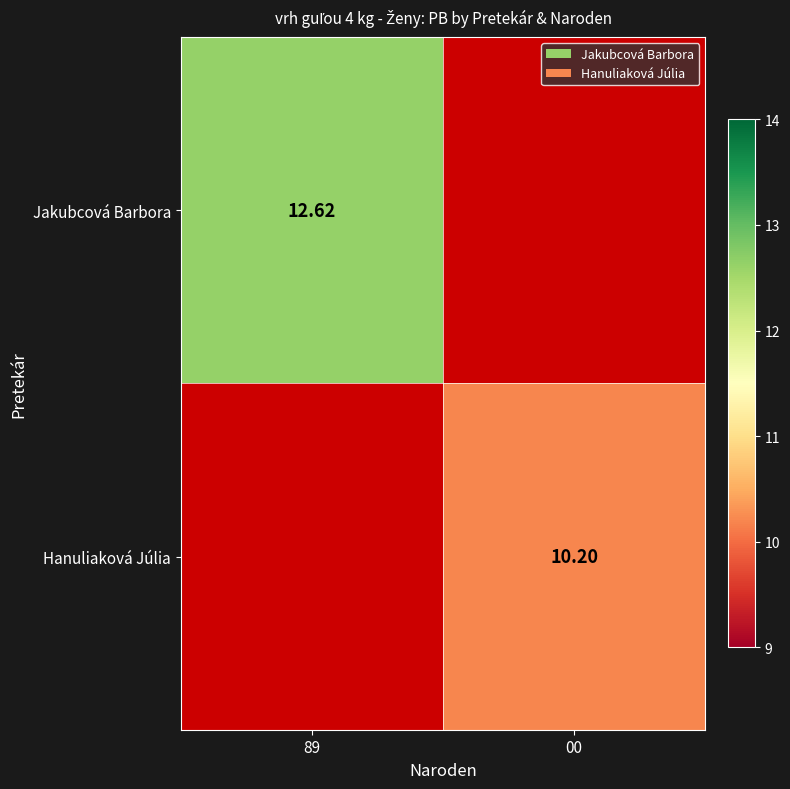

What is the greatest value displayed?

12.6